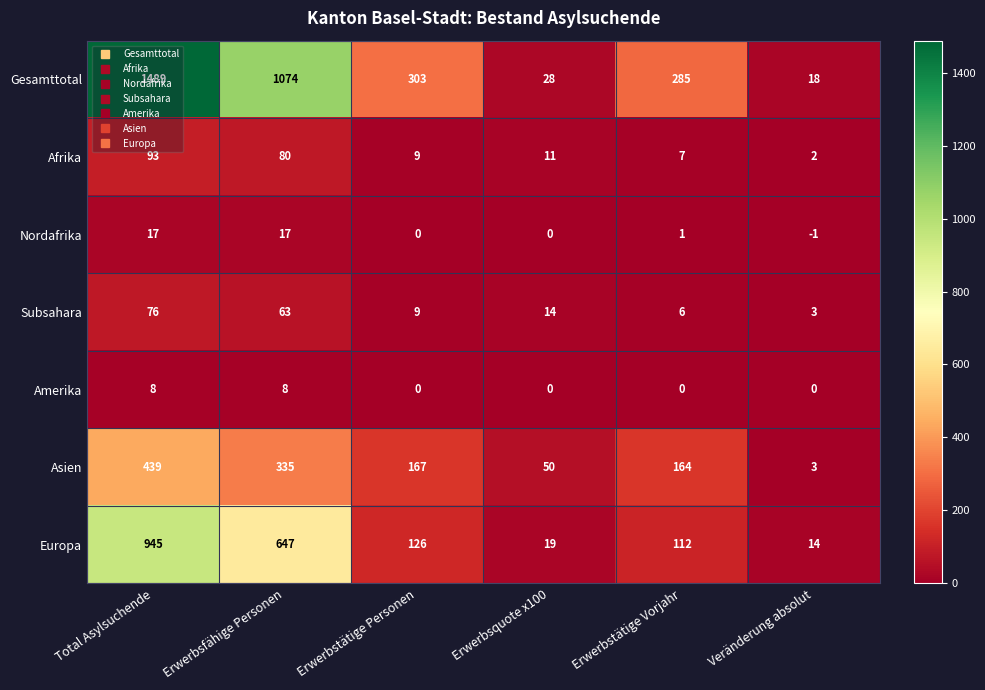

At which label is Gesamttotal closest to 753?

Erwerbsfähige Personen